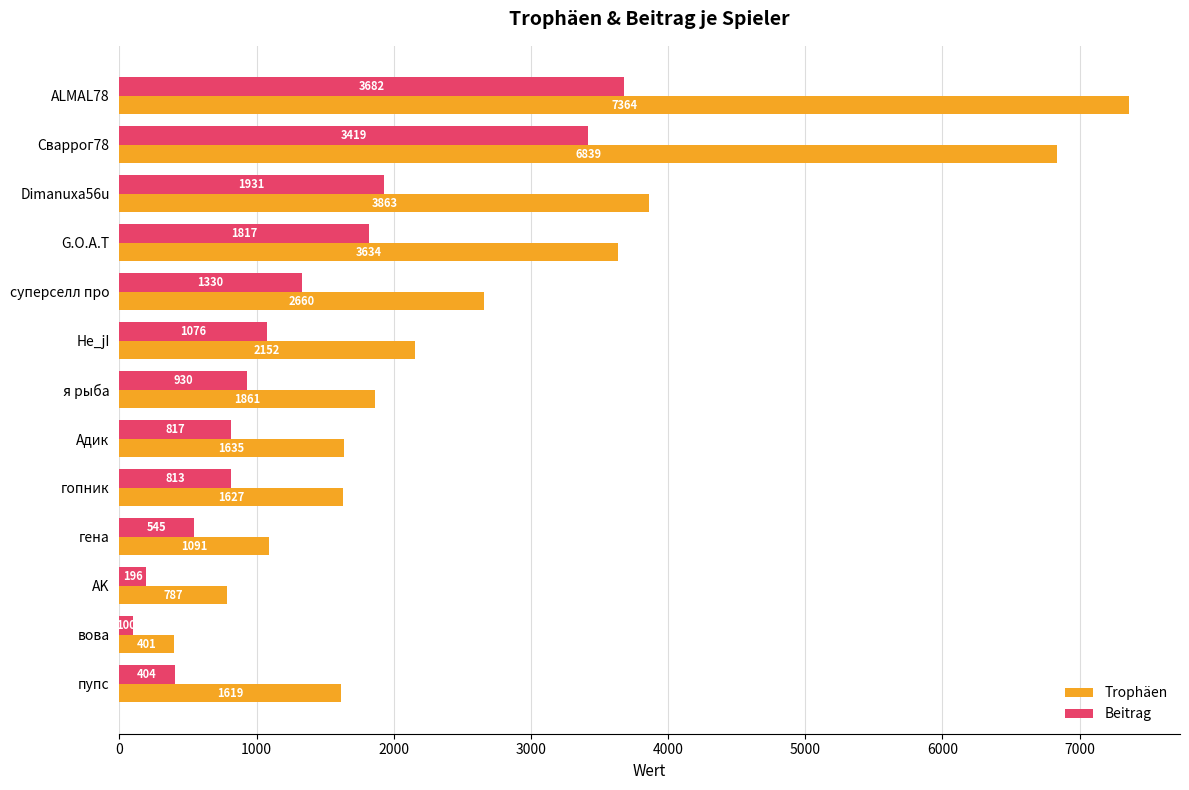

Which label corresponds to the smallest value in the chart?

вова